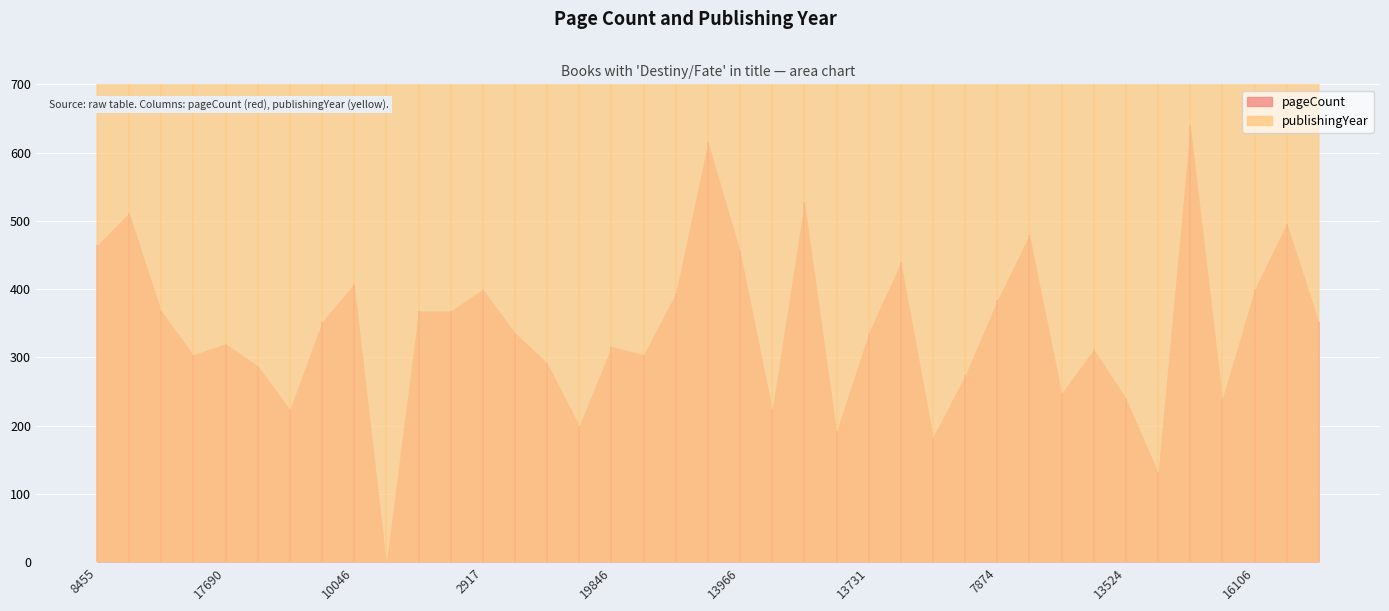

Where is the first local maximum for publishingYear?

16916